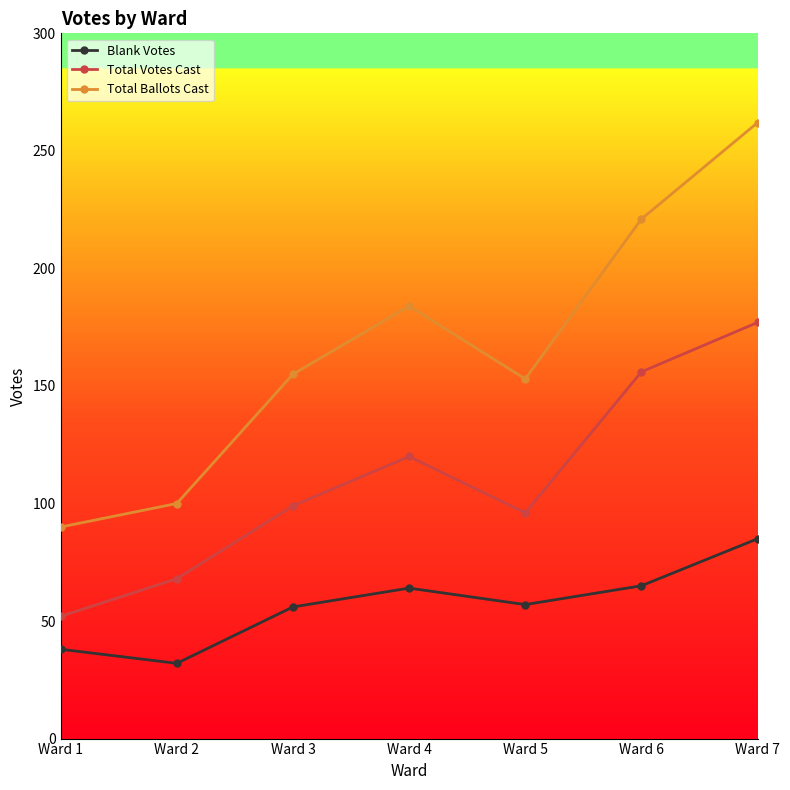

What is the highest value of the Blank Votes series?

85